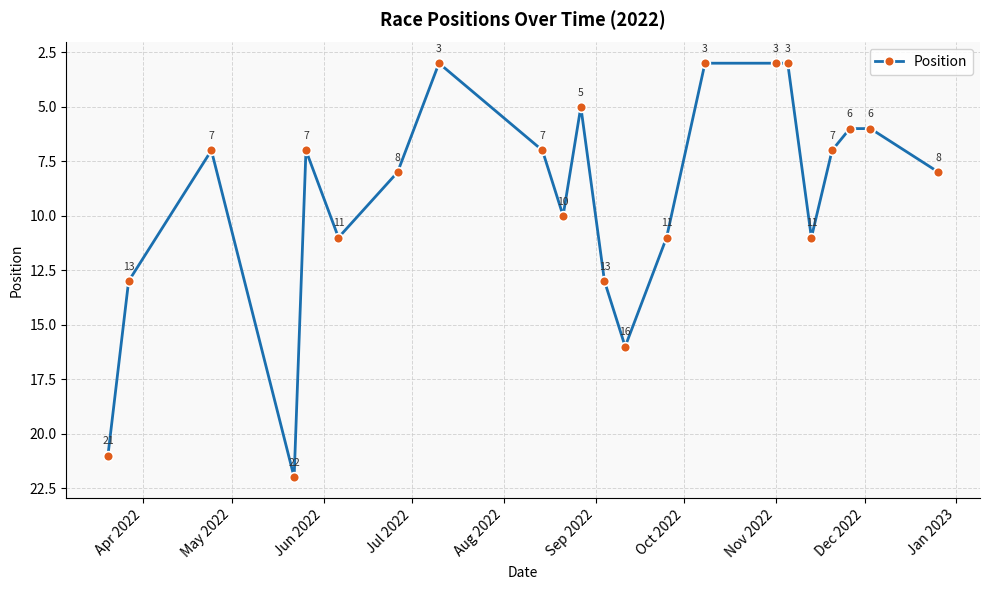

Reading left to right, list all the values displayed in this chart.

21	13	7	22	7	11	8	3	7	10	5	13	16	11	3	3	3	11	7	6	6	8